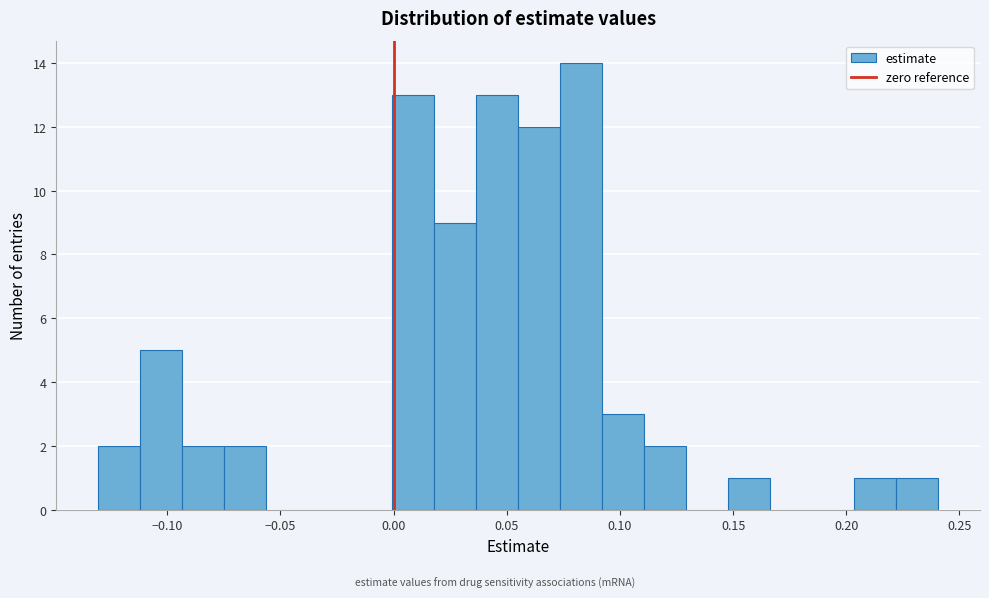

Around what value on the x-axis is the tallest bar? Give the approximate position of its centre, as read against the axis.

0.085